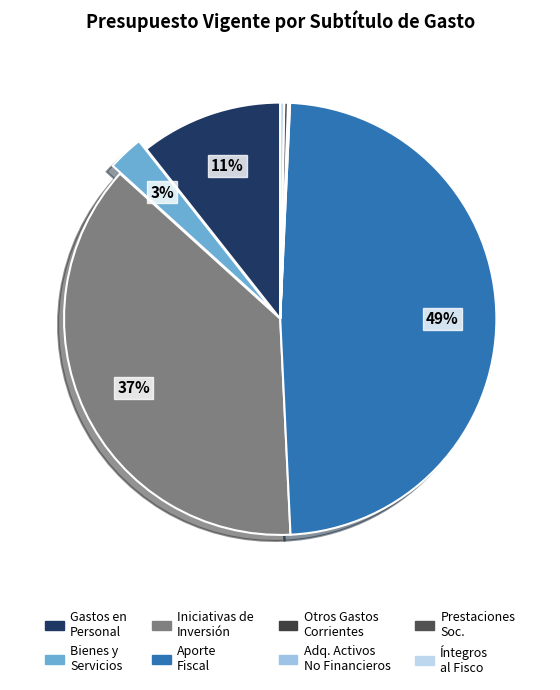

Count the number of slices in the pie.

8